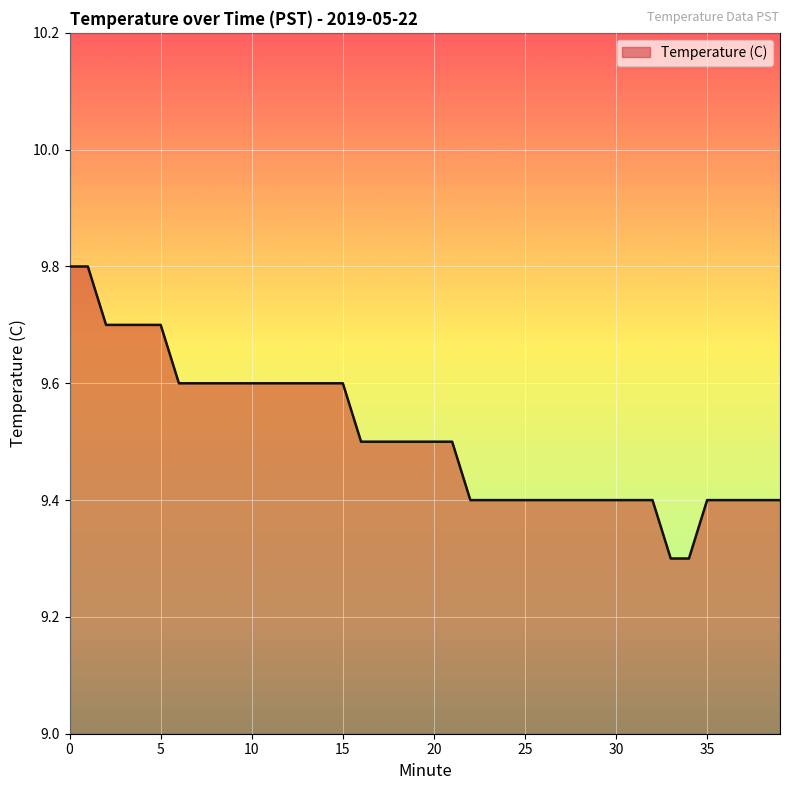

What is the maximum value shown in the chart?

9.8